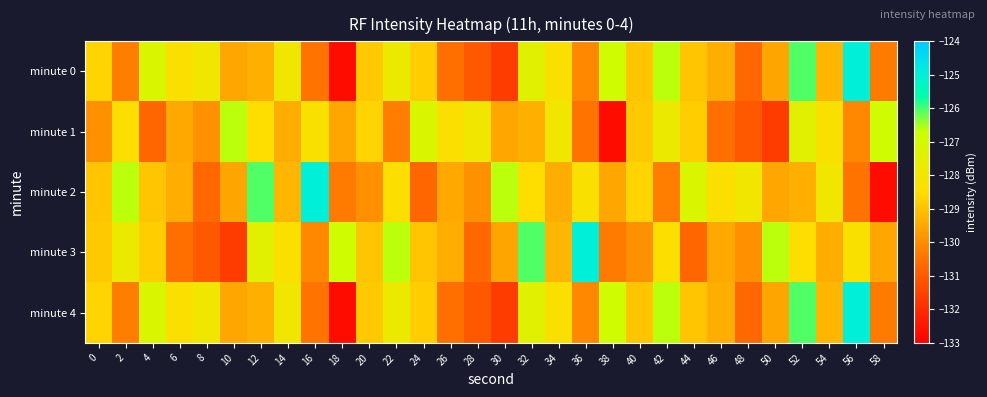

Between 8 and 24, which is larger?

8